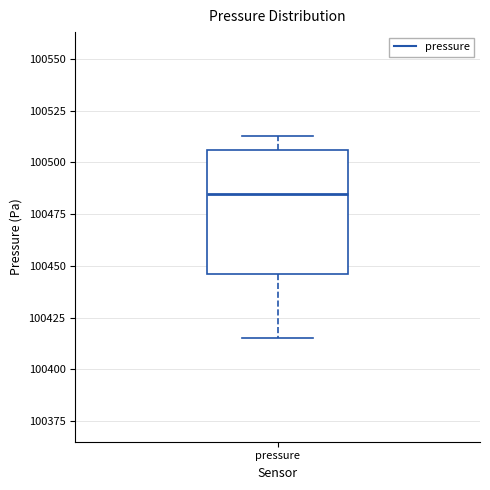

Read this box plot against the y-axis: the position of the median line, the range covered by the box, and the ends of both whiskers. The values are not printed on the chart, so give them approximately, as read against the axis.

median 100485, box 100445 to 100505, whiskers 100415 to 100515